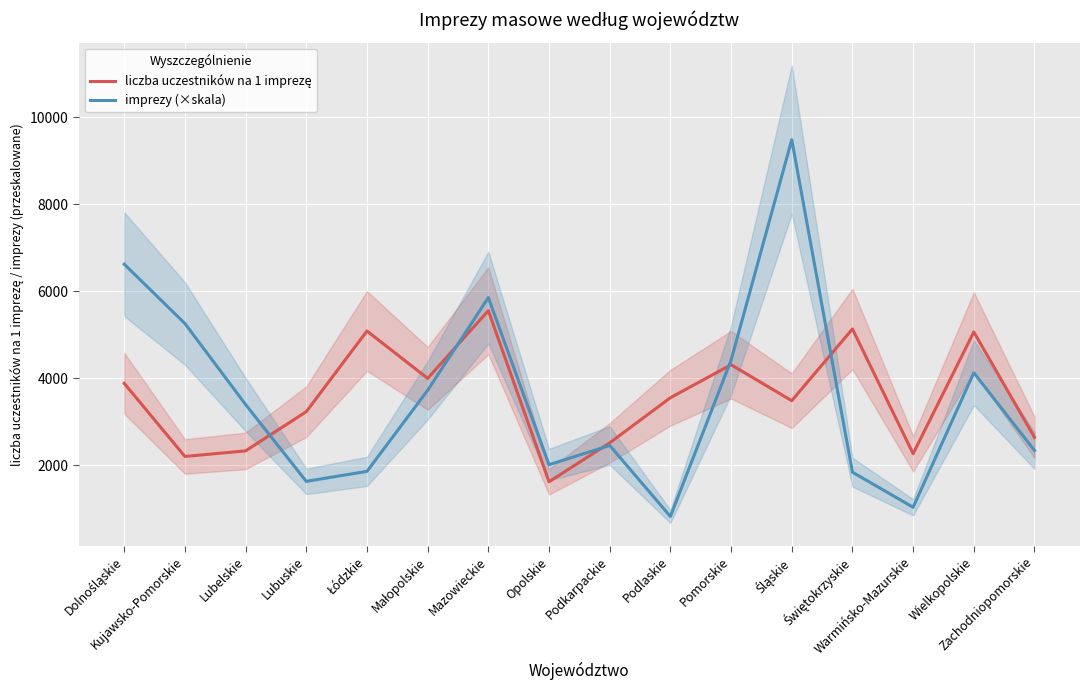

What is the spread (max minus min) of values at Pomorskie?

103.5